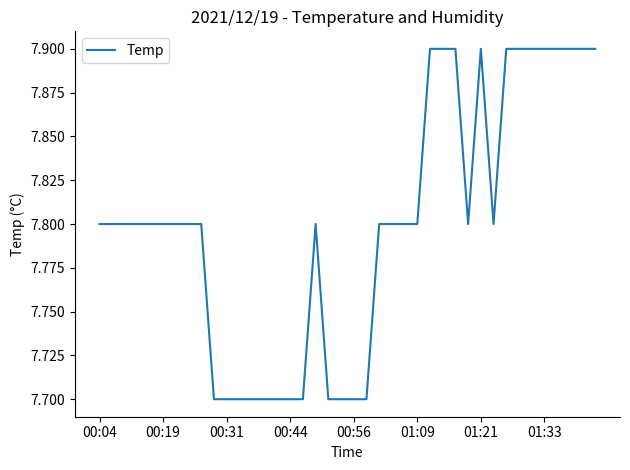

What is the smallest value displayed?

7.7